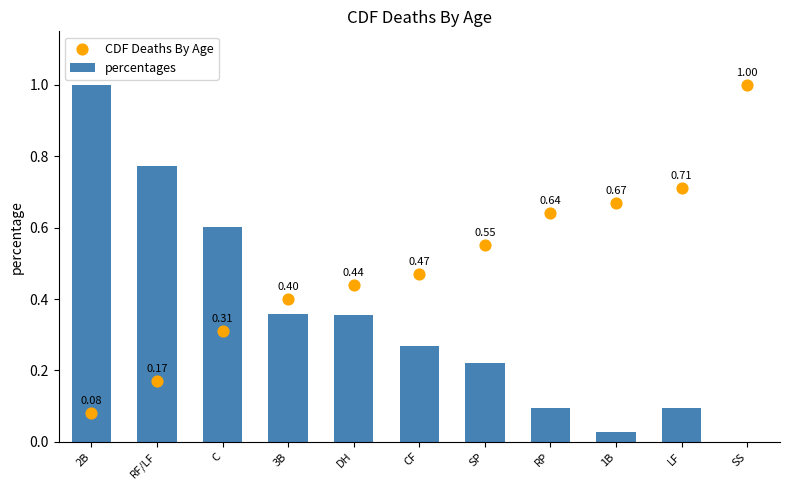

Which series has the largest Y range (max minus min)?

percentages